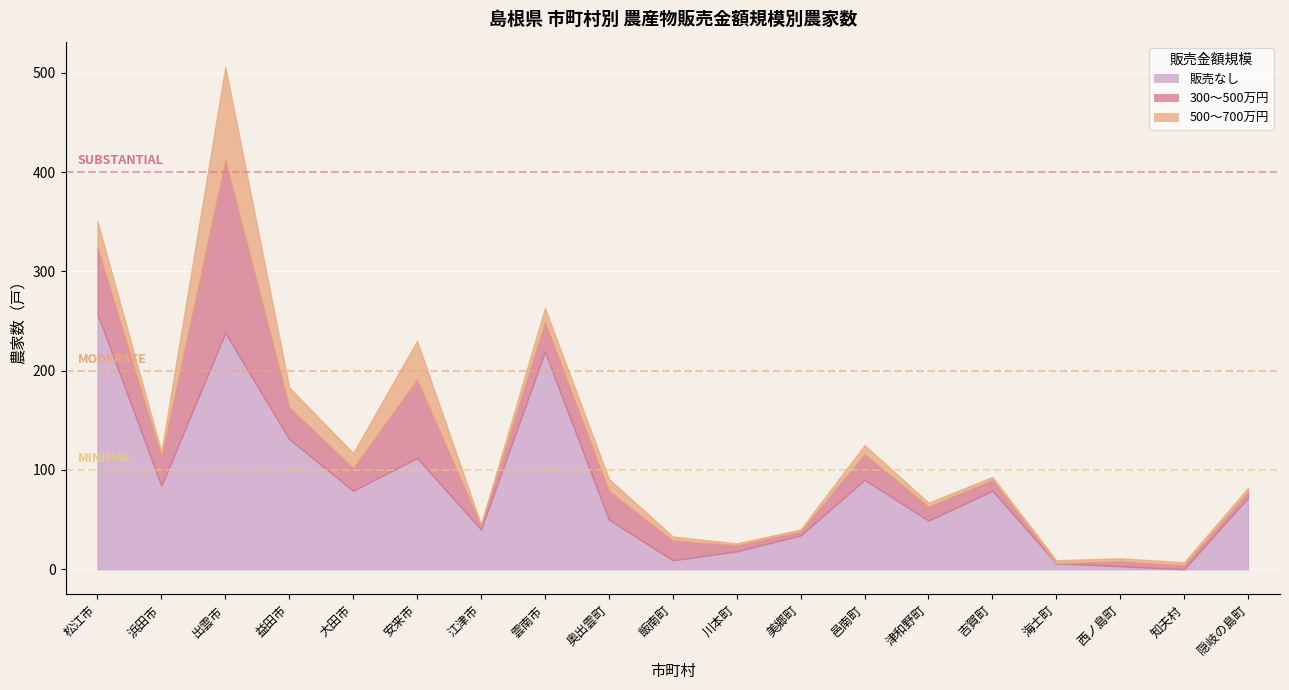

How many times do 販売なし and 500～700万円 cross each other?

1